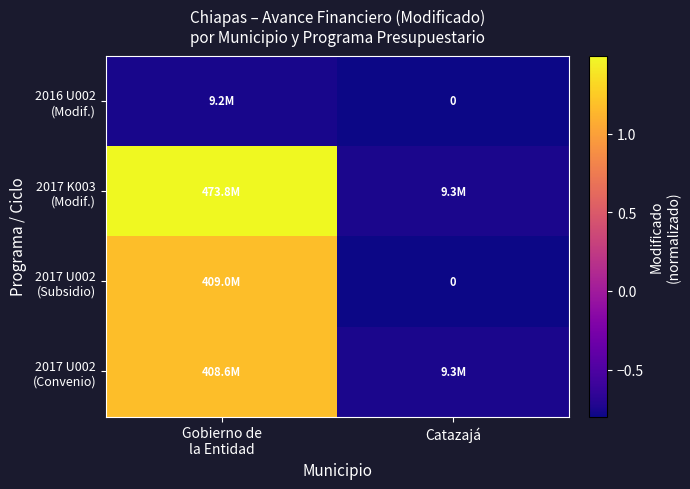

Which has a higher value, Catazajá or Gobierno de
la Entidad?

Gobierno de
la Entidad